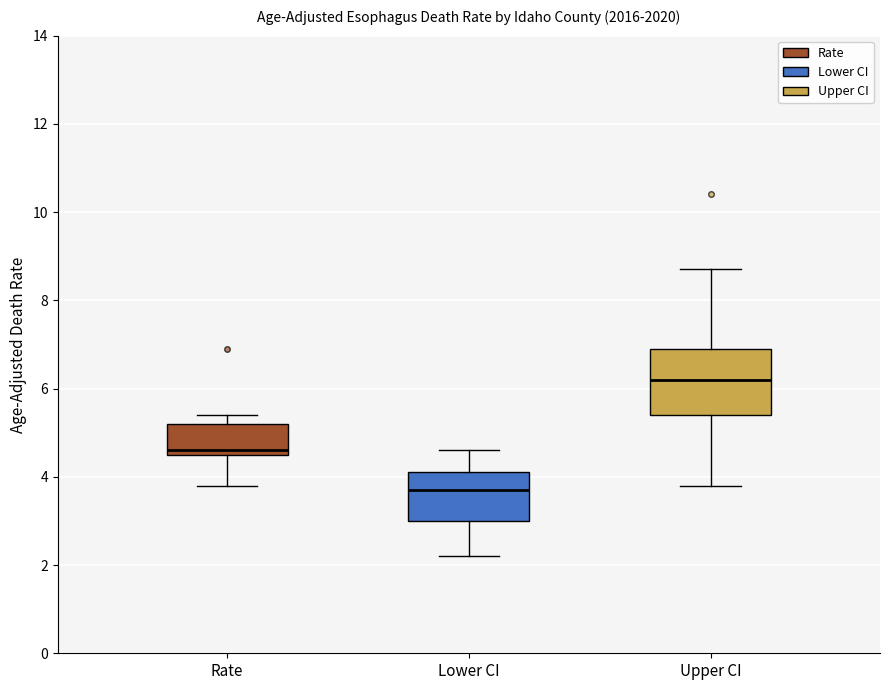

Reading left to right, read every box against the y-axis: the position of its median line, the range the box covers, and the ends of its whiskers. The values are not printed on the chart, so give them approximately, as read against the axis.

Rate: median 4.6 (just above the box's lower edge), box 4.6 to 5.2, whiskers 3.8 to 5.4
Lower CI: median 3.8, box 3.0 to 4.2, whiskers 2.2 to 4.6
Upper CI: median 6.2, box 5.4 to 7.0, whiskers 3.8 to 8.8